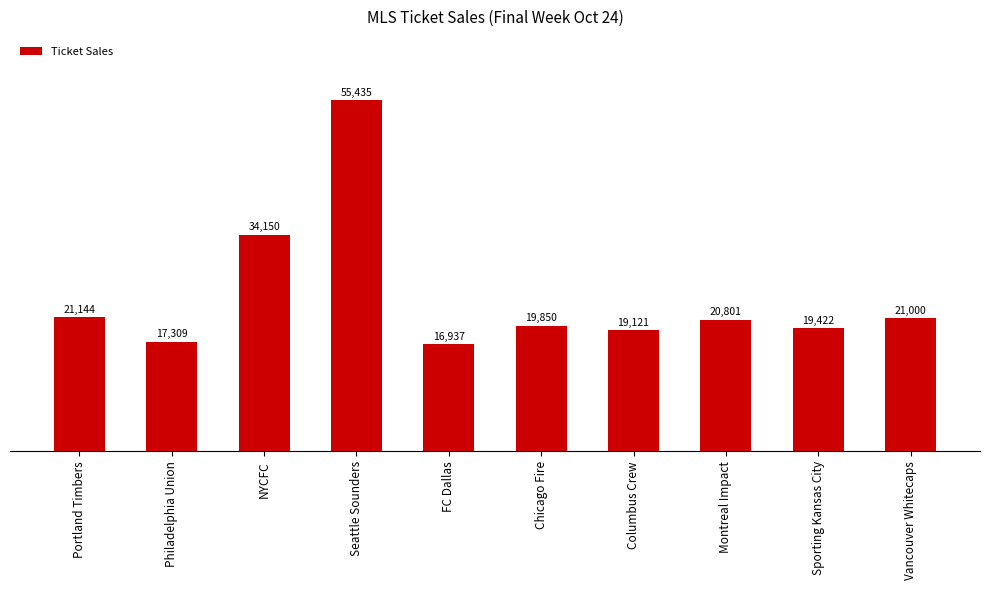

How many series are shown in this chart?

1